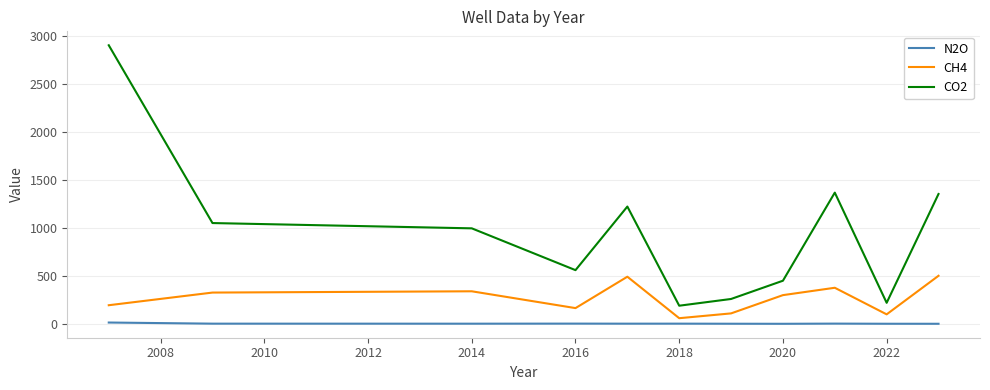

What is the maximum value shown in the chart?

2900.0